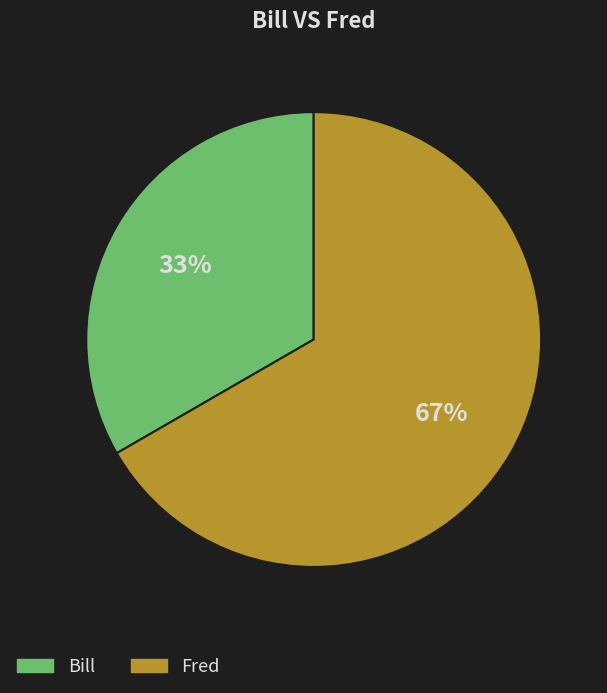

Which category accounts for the majority?

Fred